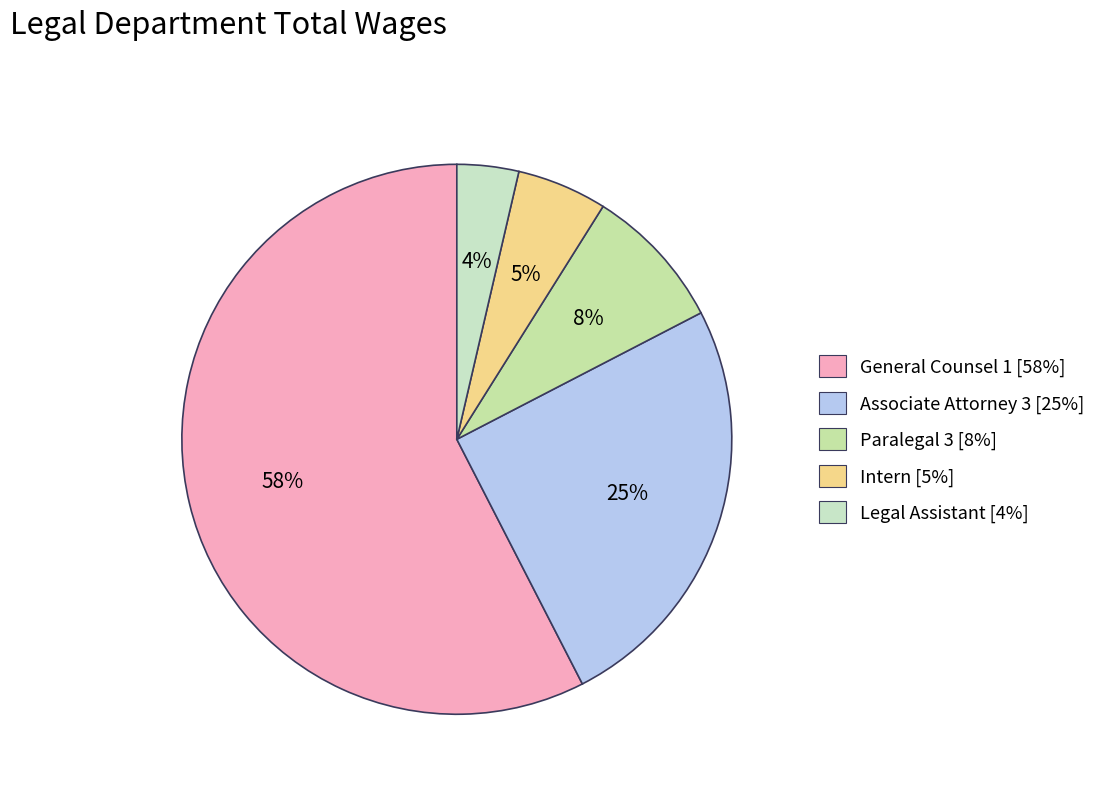

What percentage do Legal Assistant and Paralegal 3 together represent?

12.1%